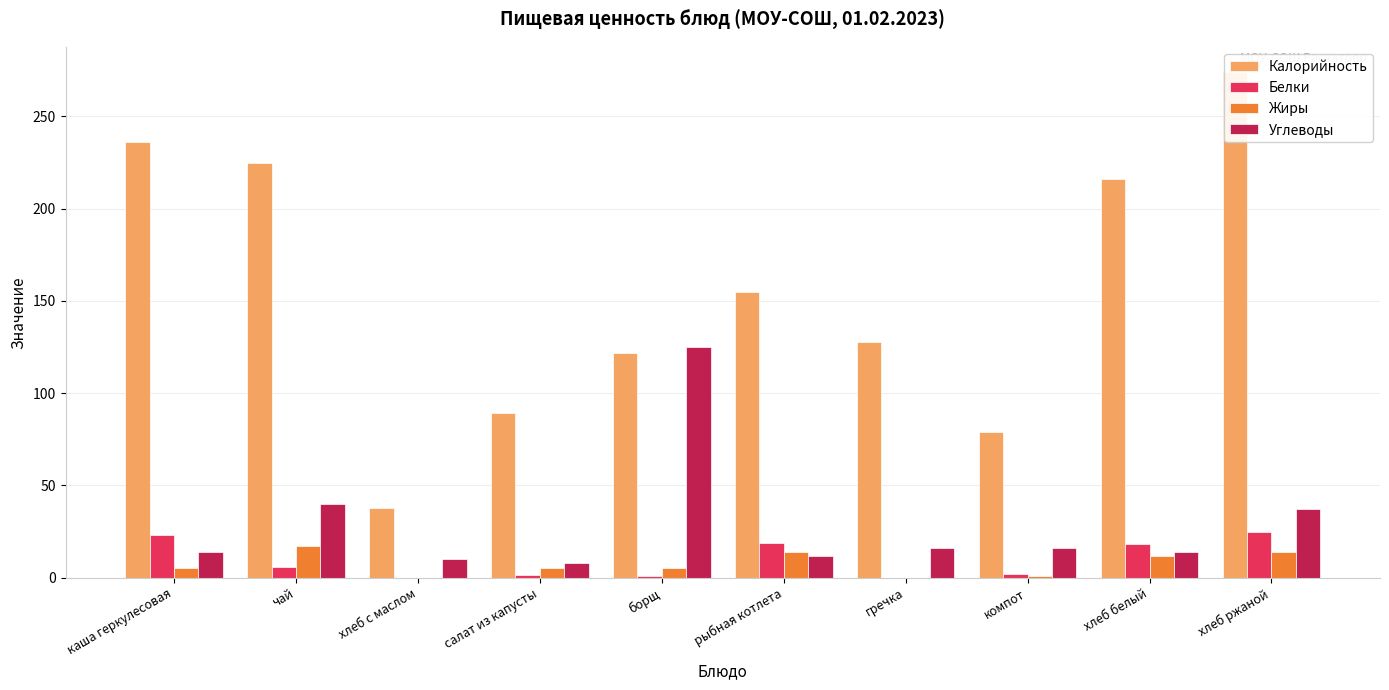

What is the average value of the Белки series?

9.5